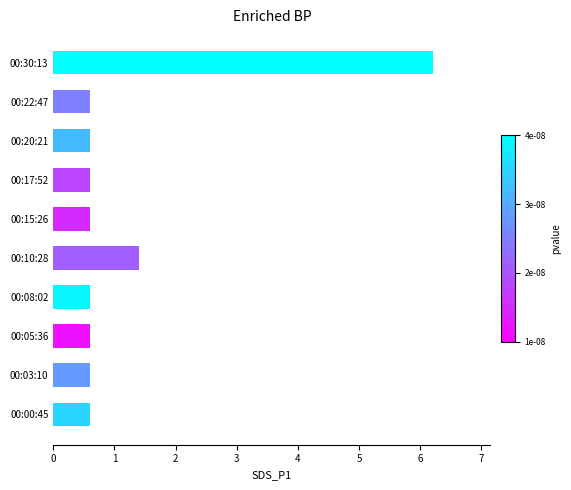

Which has a higher value, 00:10:28 or 00:05:36?

00:10:28